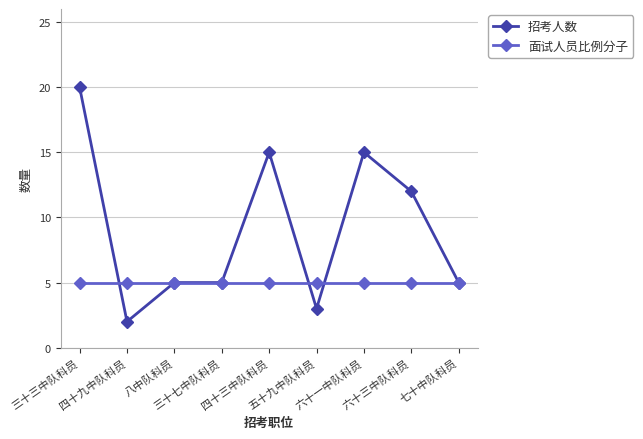

What is the lowest value of the 招考人数 series?

2